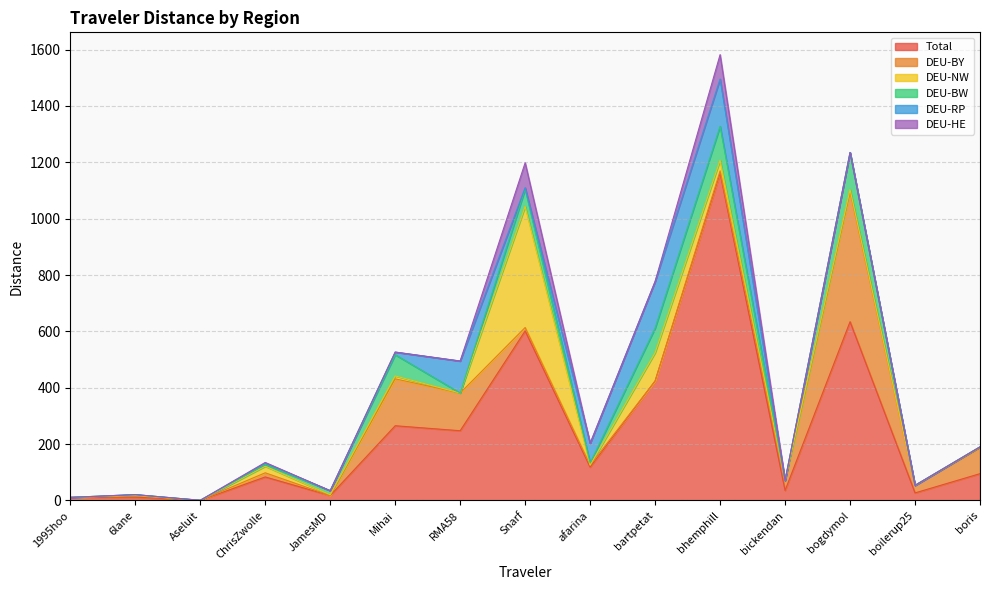

In DEU-NW, how many points are higher than both neighbors (excluding endpoints)?

6